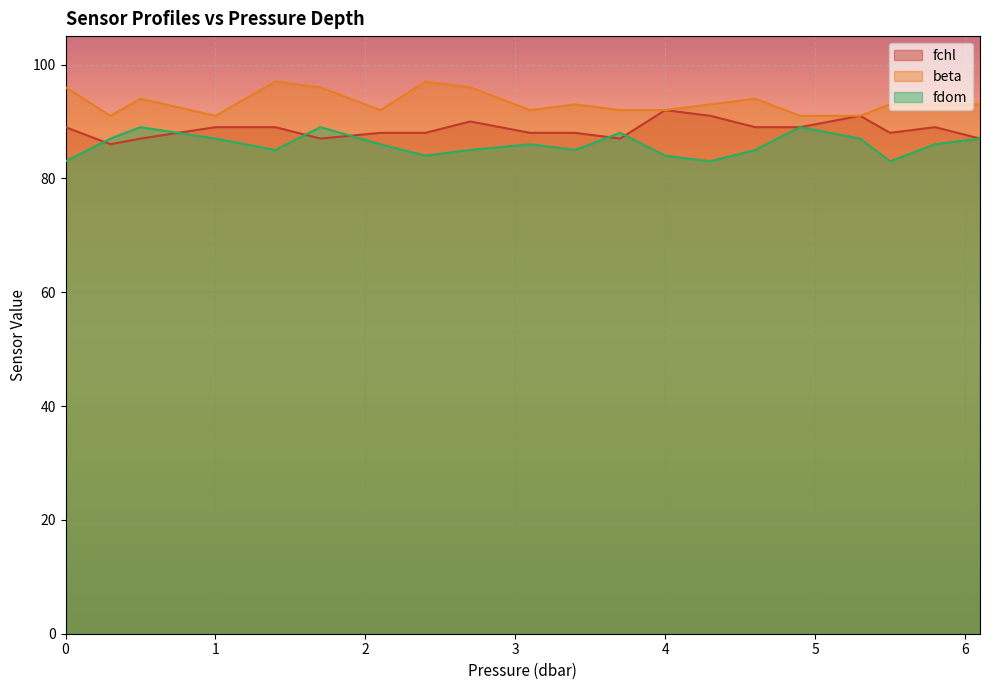

What is the label of the 9th point from the left?

2.7